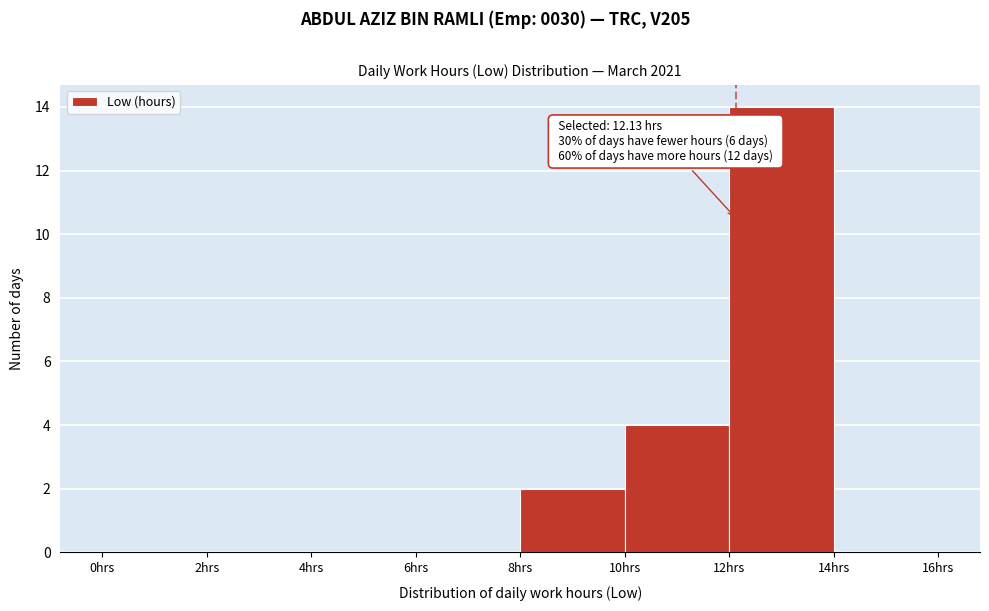

Which range on the x-axis has the tallest bar?

12 to 14